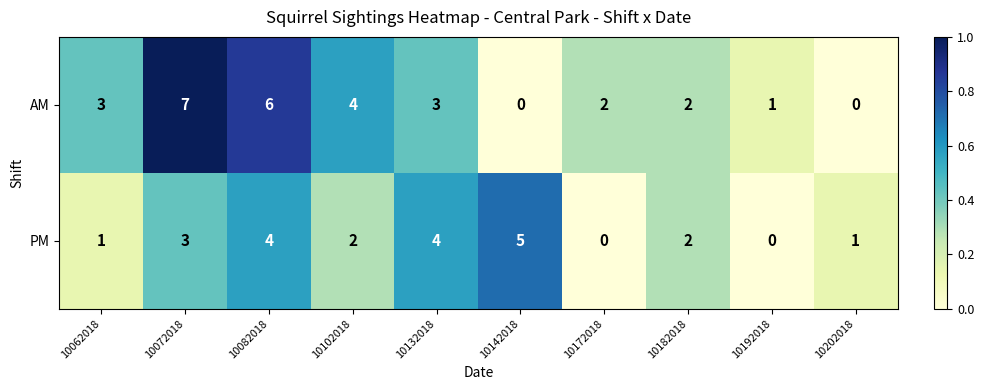

What is the difference between the highest and lowest values at 10102018?

2